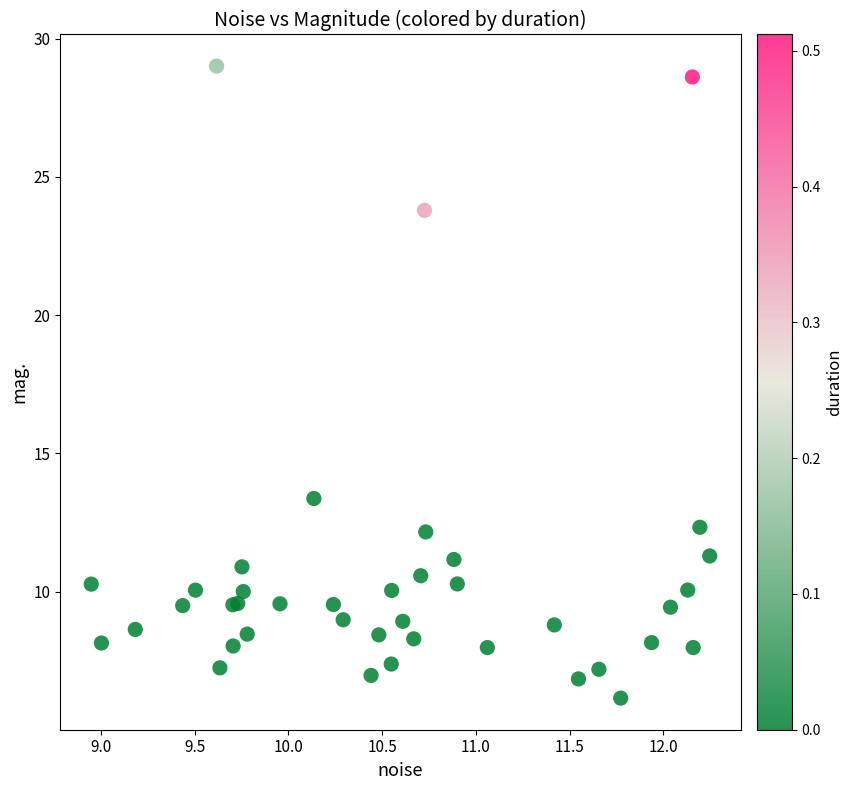

What Y value in the scatter plot is closest to 17?

13.4